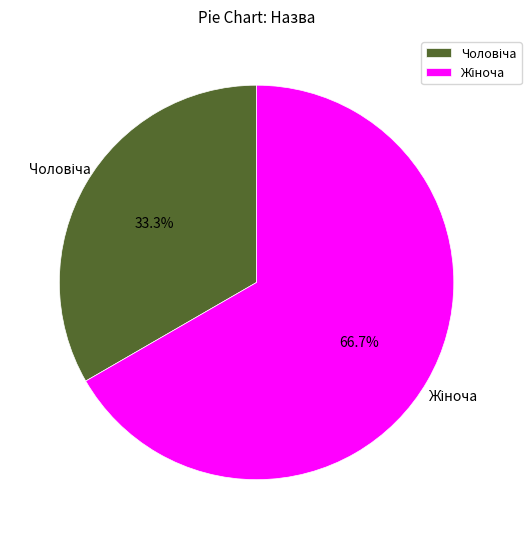

How many slices are in this pie chart?

2